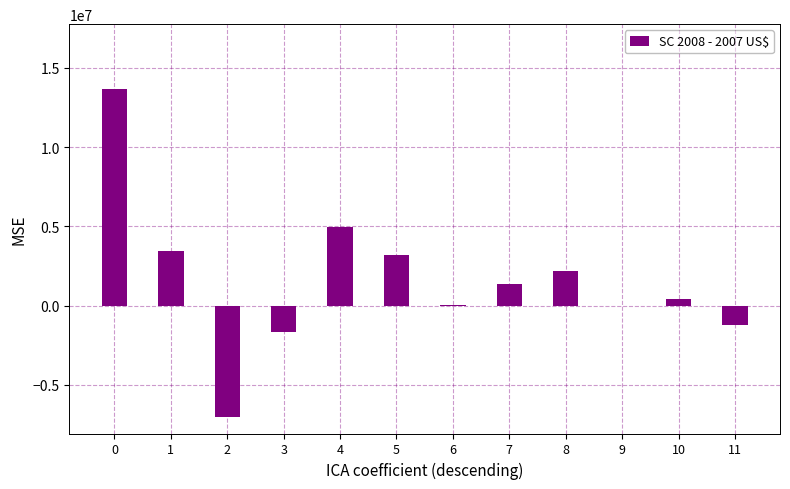

Count the number of data series in this chart.

1